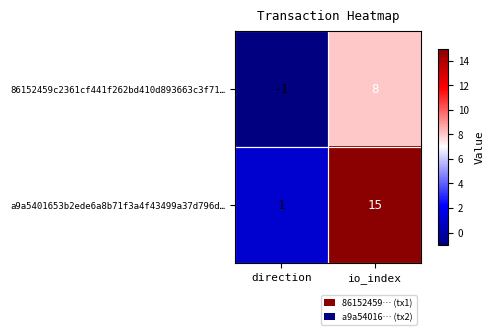

What is the sum of all a9a5401653b2ede6a8b71f3a4f43499a37d796d… values?

16